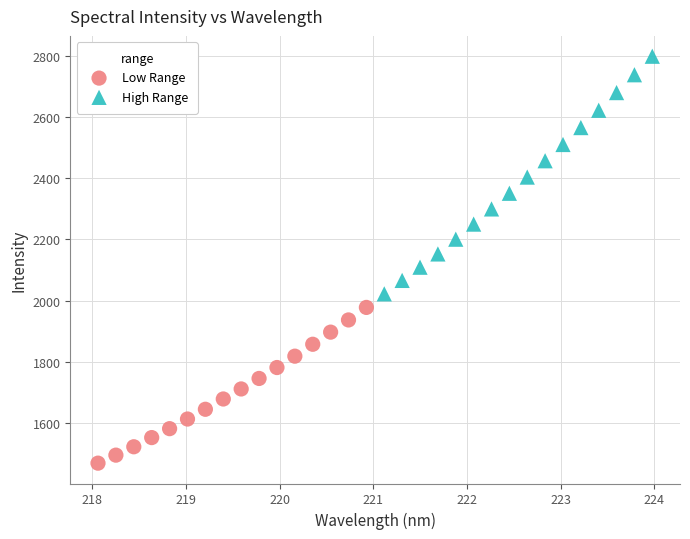

Which series has the widest spread of Y values?

High Range